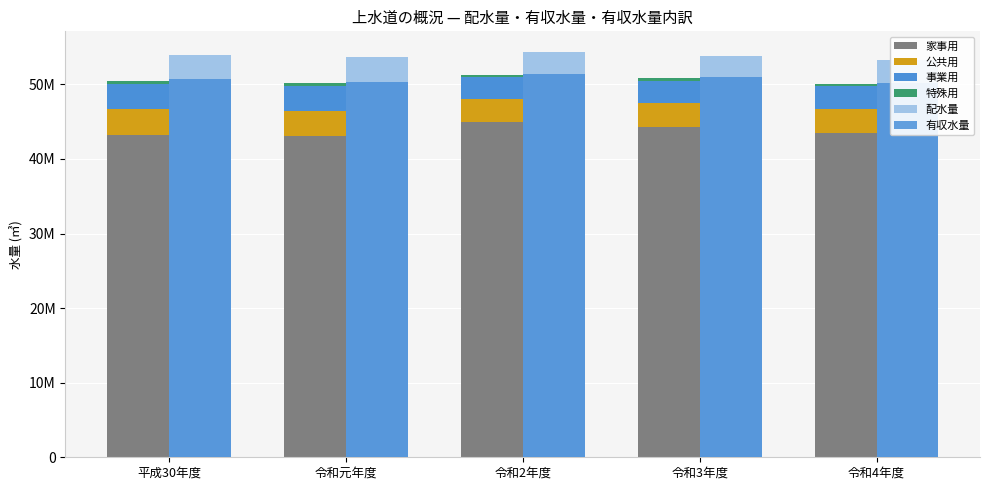

What is the average value of the 公共用 series?

3299166